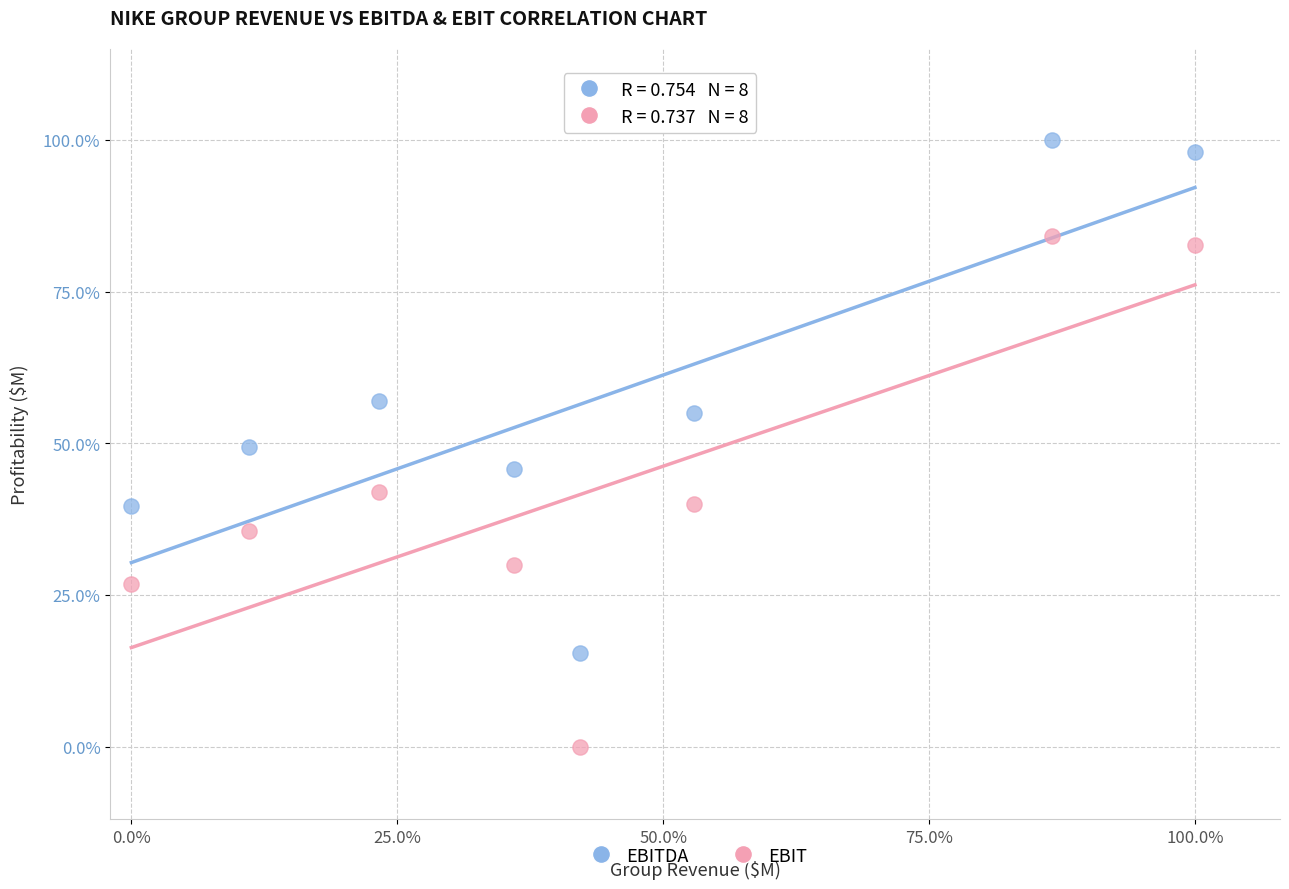

Which series has the largest Y range (max minus min)?

EBITDA